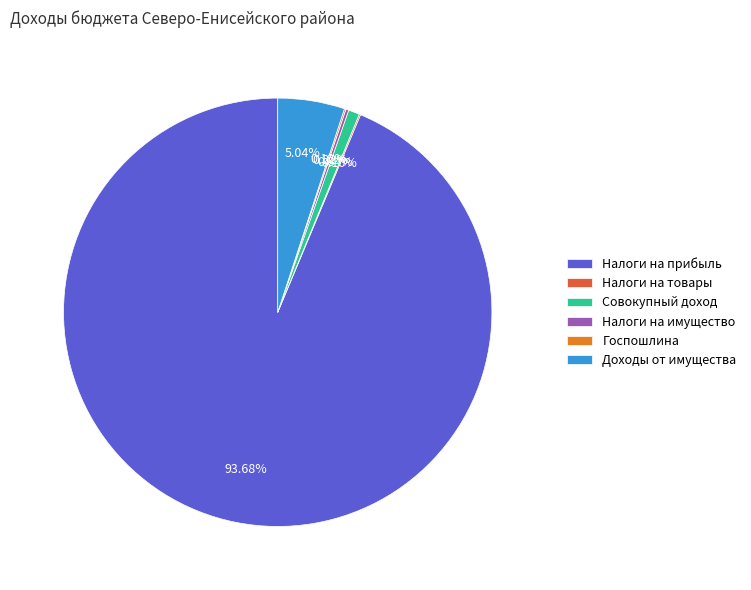

Approximately how many times larger is the value at Налоги на прибыль compared to Совокупный доход?

111.8